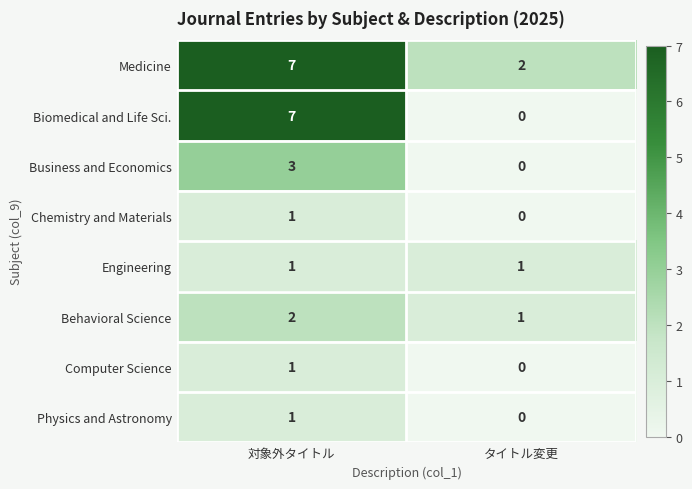

What is the average value of the Biomedical and Life Sci. series?

4